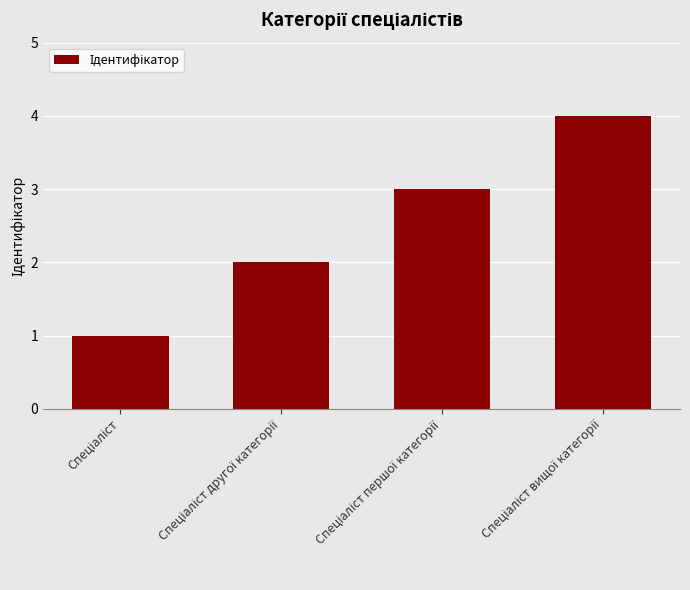

What is the sum of all values?

10